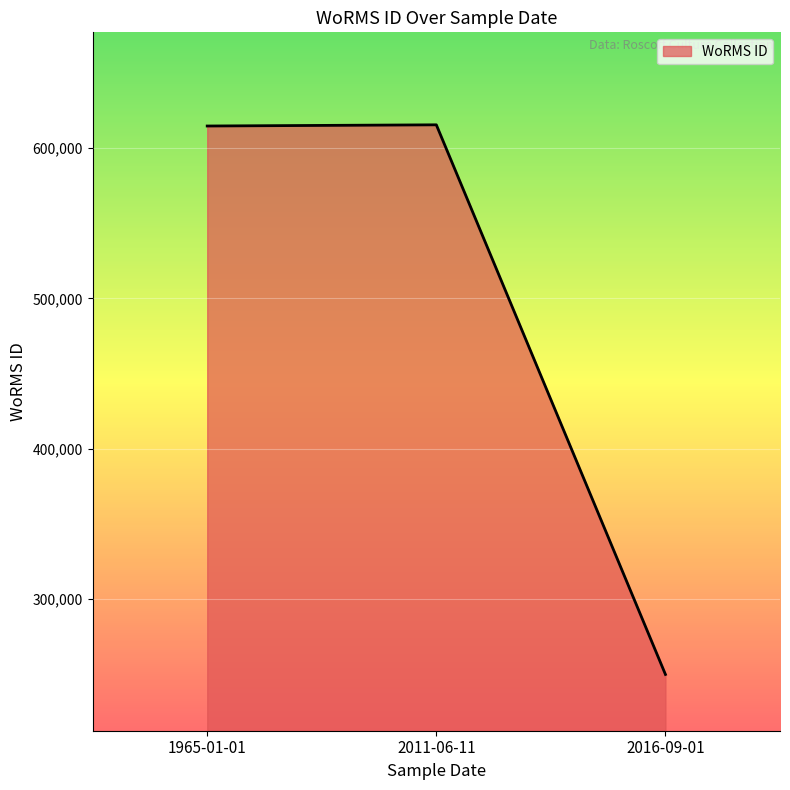

What is the difference between the values at 2016-09-01 and 1965-01-01?

364969